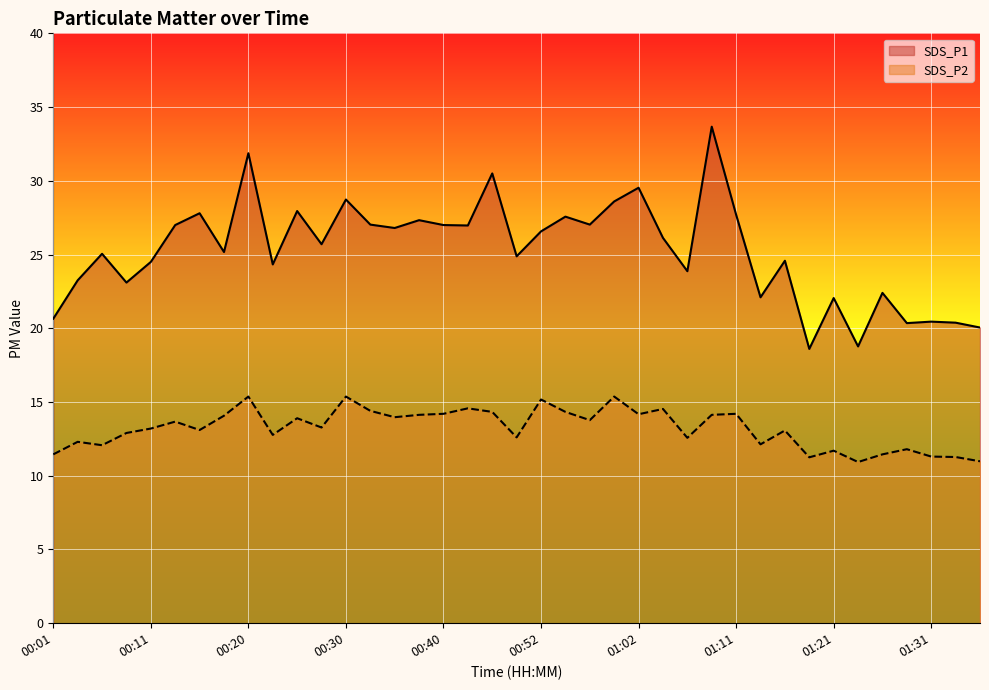

At which label does SDS_P1 reach its peak?

01:09